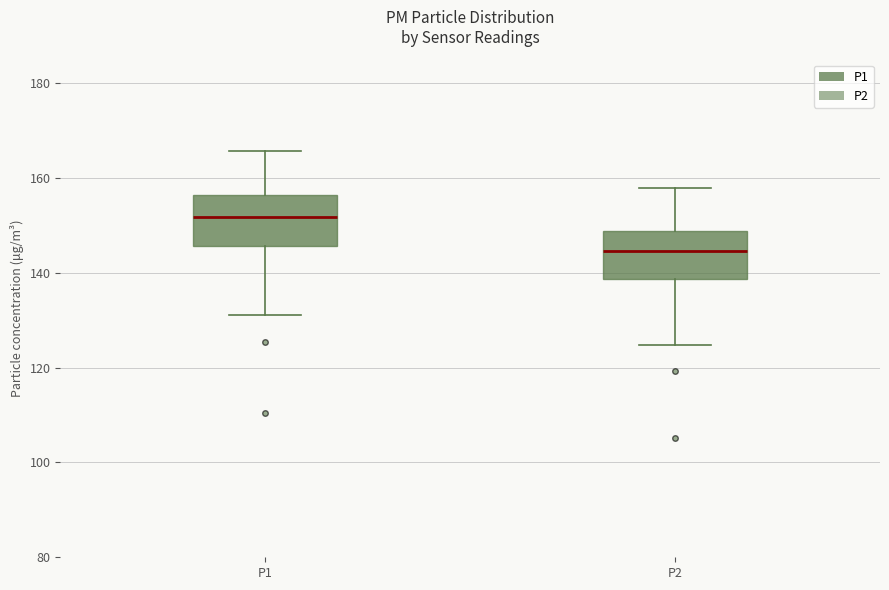

Where is the lower edge of the box for P2 on the y-axis? The values are not printed on the chart, so give them approximately, as read against the axis.

138